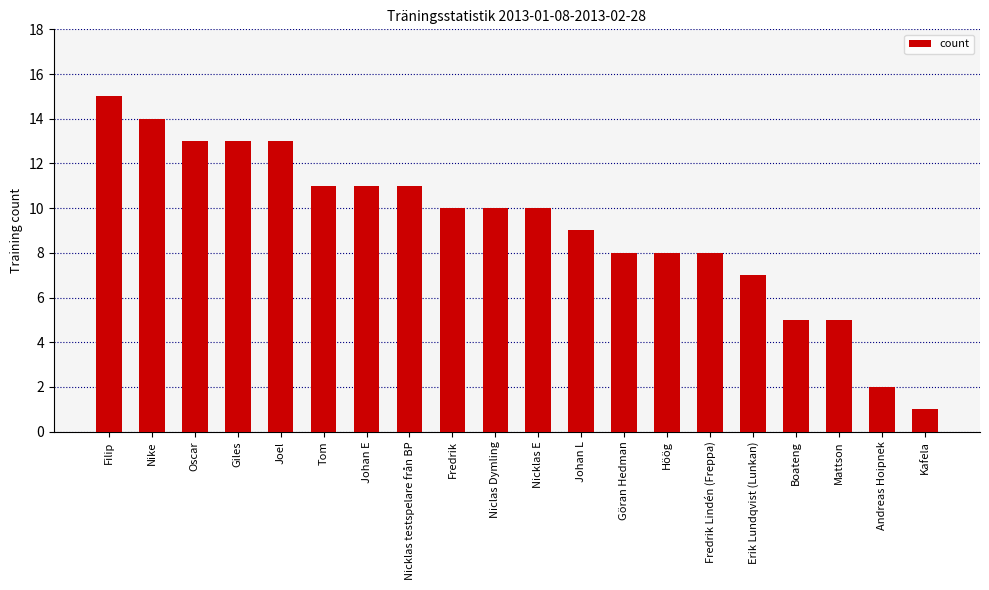

True or false: the data shows 8 at Filip.

False